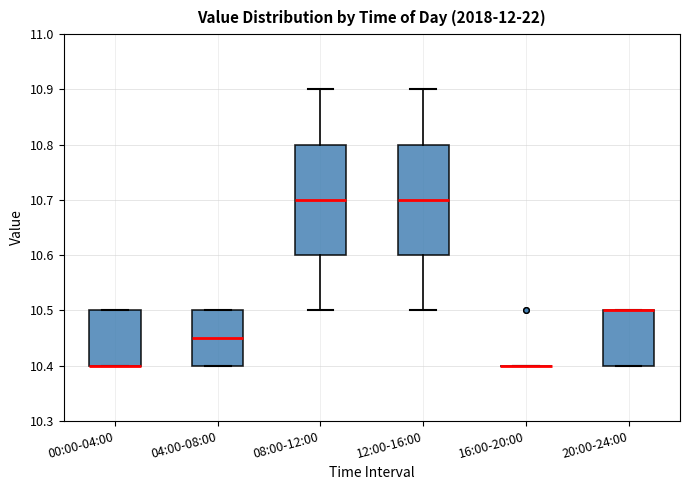

Reading left to right, transcribe this box plot: for each box, give where its median line is, the range the box spans, and where its two whiskers end, as read against the y-axis. The values are not printed on the chart, so give them approximately, as read against the axis.

00:00-04:00: median 10.40 (drawn on the box's lower edge), box 10.40 to 10.50, whiskers 10.40 to 10.50
04:00-08:00: median 10.45, box 10.40 to 10.50, whiskers 10.40 to 10.50
08:00-12:00: median 10.70, box 10.60 to 10.80, whiskers 10.50 to 10.90
12:00-16:00: median 10.70, box 10.60 to 10.80, whiskers 10.50 to 10.90
16:00-20:00: box collapsed to a line at 10.40, whiskers 10.40 to 10.40
20:00-24:00: median 10.50 (drawn on the box's upper edge), box 10.40 to 10.50, whiskers 10.40 to 10.50